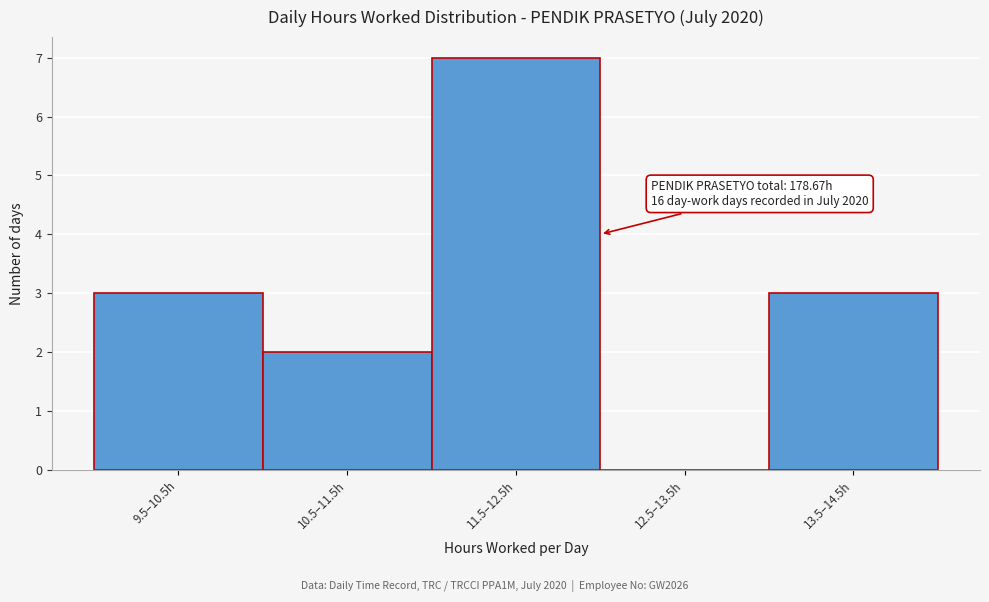

Reading right to left, list all the values displayed in this chart.

13.5–14.5h=3	12.5–13.5h=0	11.5–12.5h=7	10.5–11.5h=2	9.5–10.5h=3